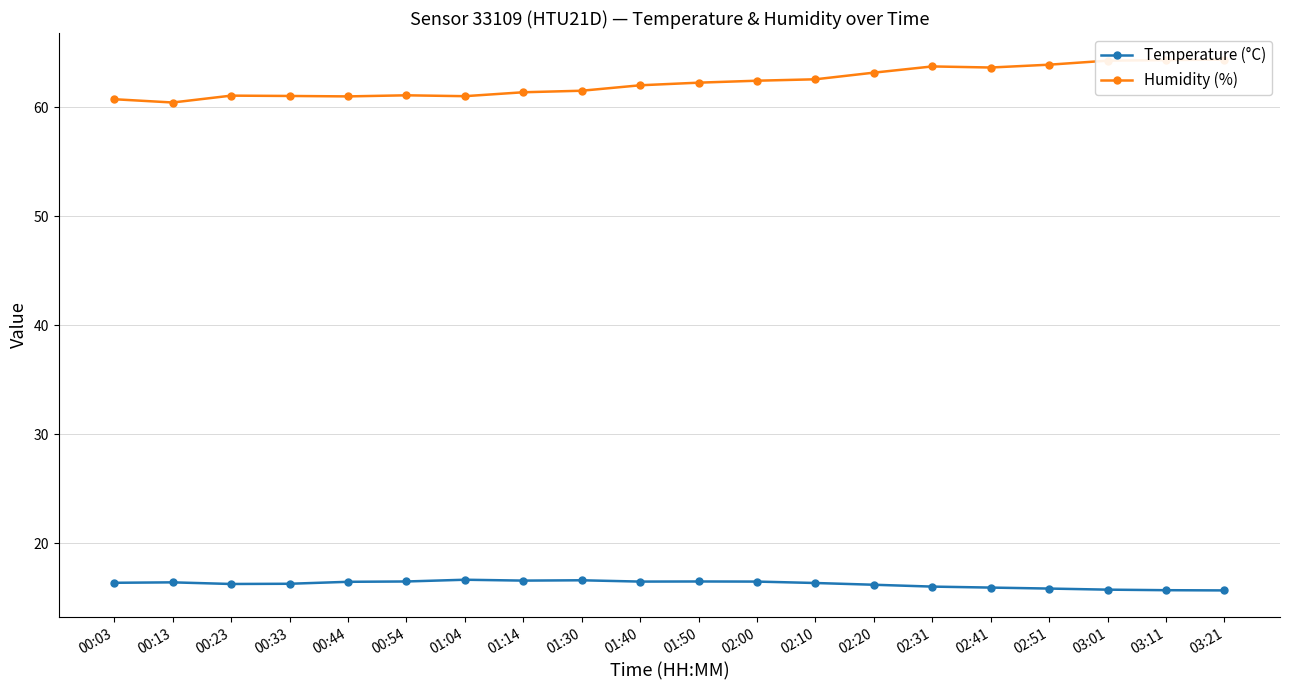

List the series in order of their overall mean, highest first.

Humidity (%), Temperature (°C)